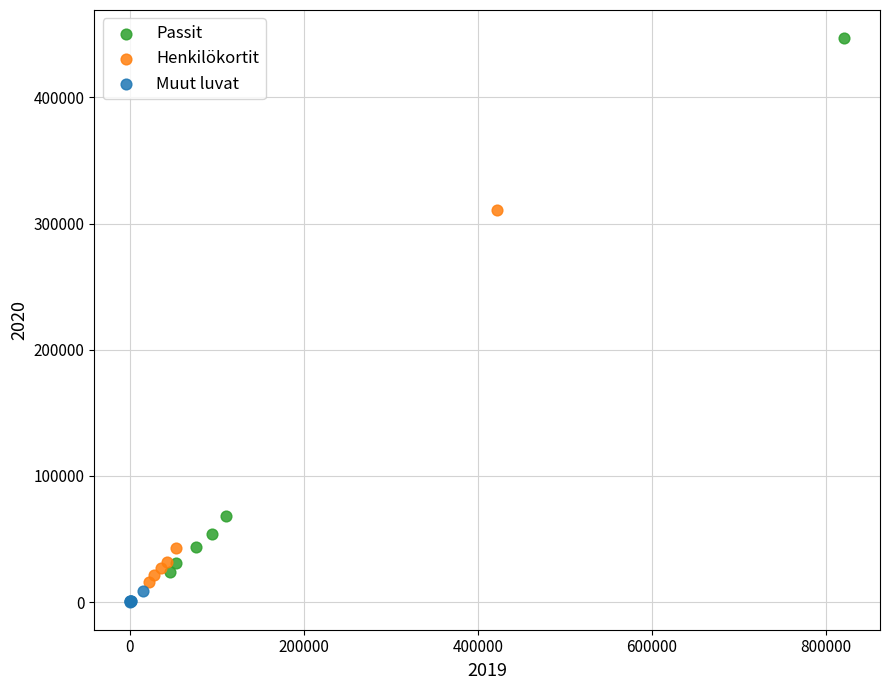

Which series has the widest spread of Y values?

Passit